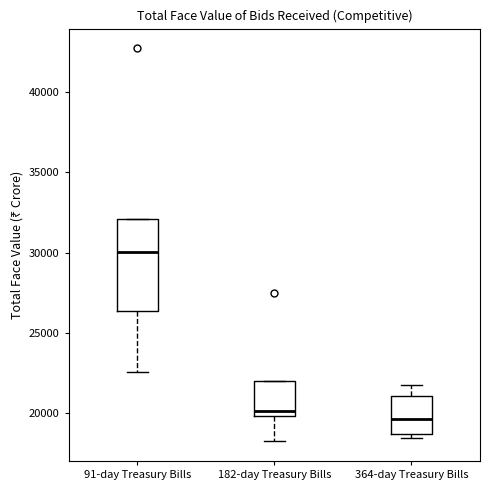

Reading left to right, read every box against the y-axis: the position of its median line, the range the box covers, and the ends of its whiskers. The values are not printed on the chart, so give them approximately, as read against the axis.

91-day Treasury Bills: median 30000, box 26500 to 32000, whiskers 22500 to 32000
182-day Treasury Bills: median 20000 (just above the box's lower edge), box 20000 to 22000, whiskers 18500 to 22000
364-day Treasury Bills: median 19500, box 18500 to 21000, whiskers 18500 (just below the box's lower edge) to 22000